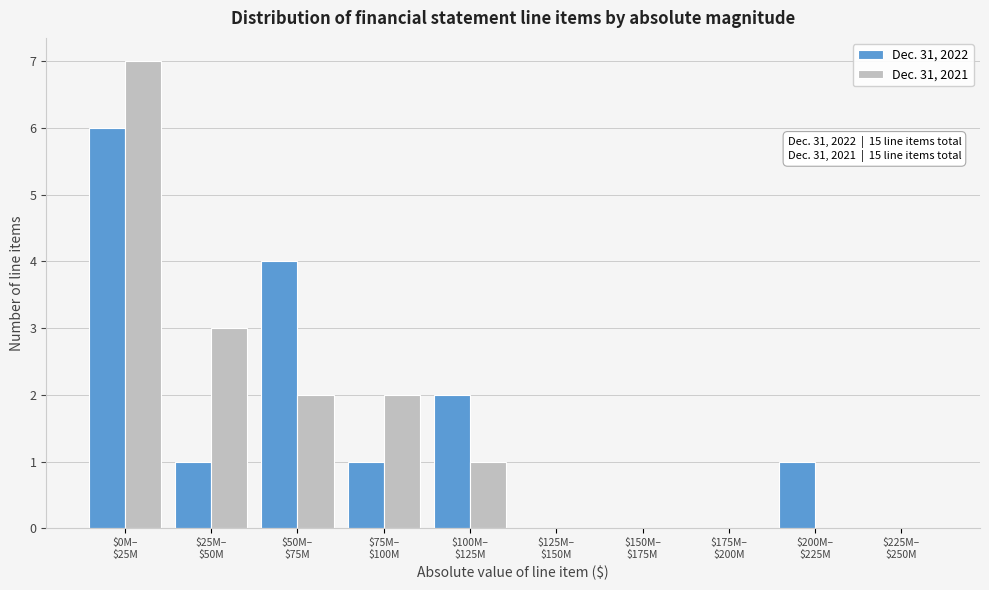

What is the highest value of the Dec. 31, 2021 series?

7